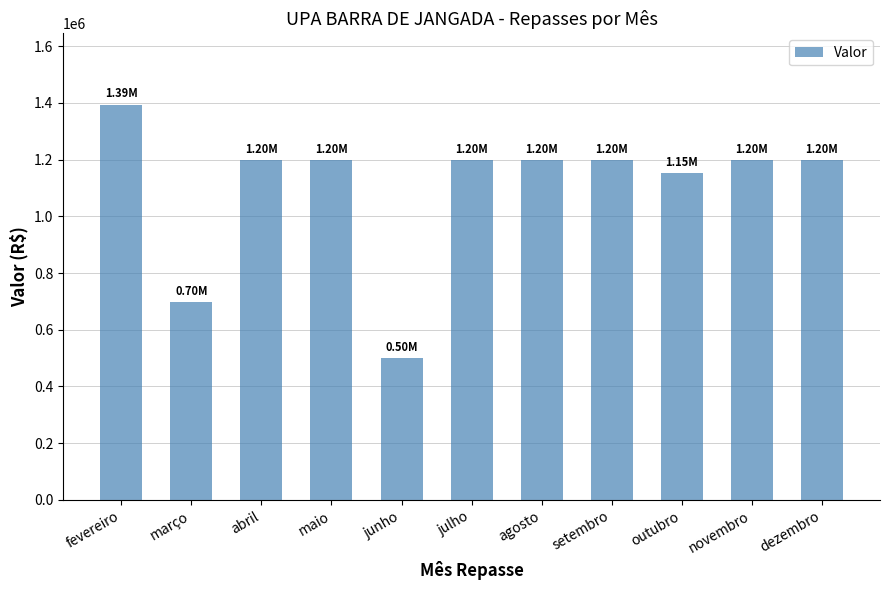

What is the difference between the second highest and second lowest values?

500000.0